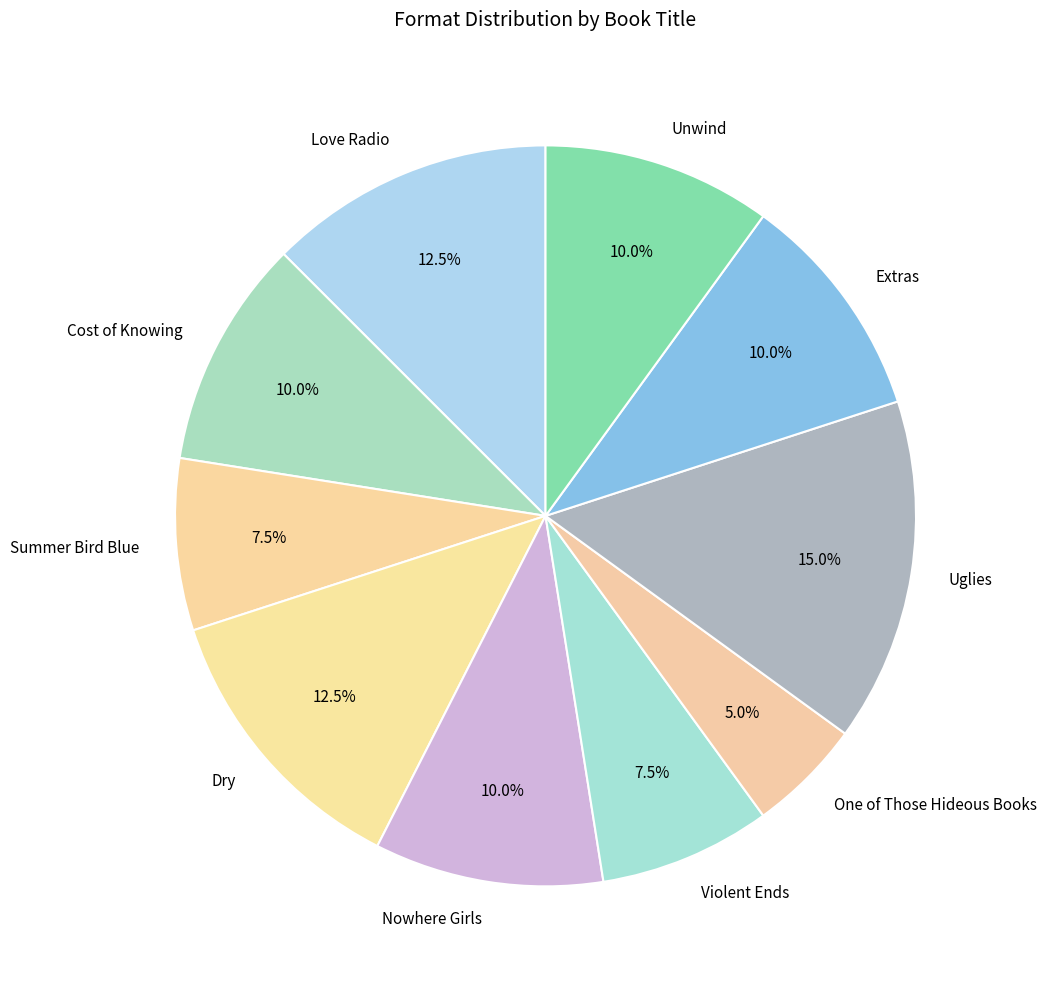

Count the number of slices in the pie.

10